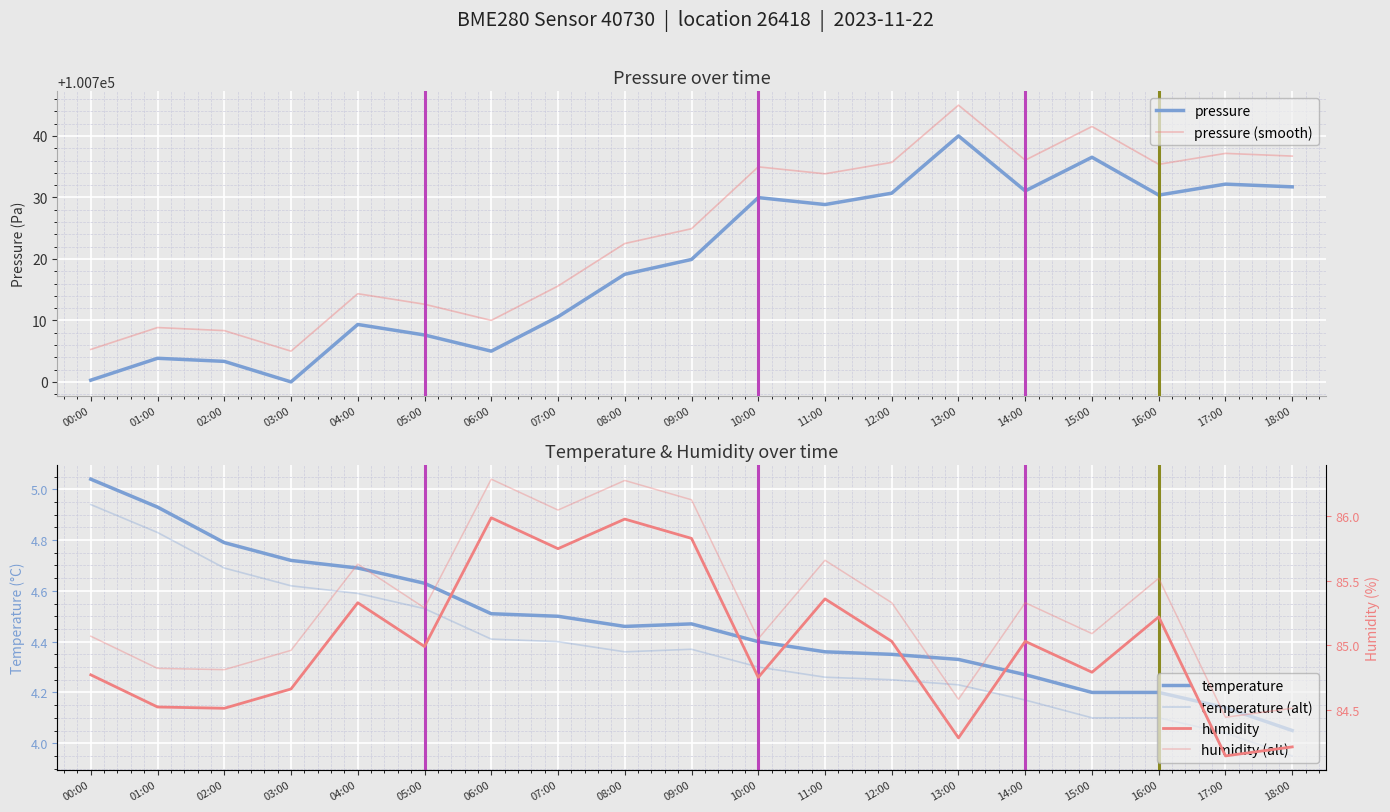

What value does the pressure (smooth) series have at 12:00?

100735.7